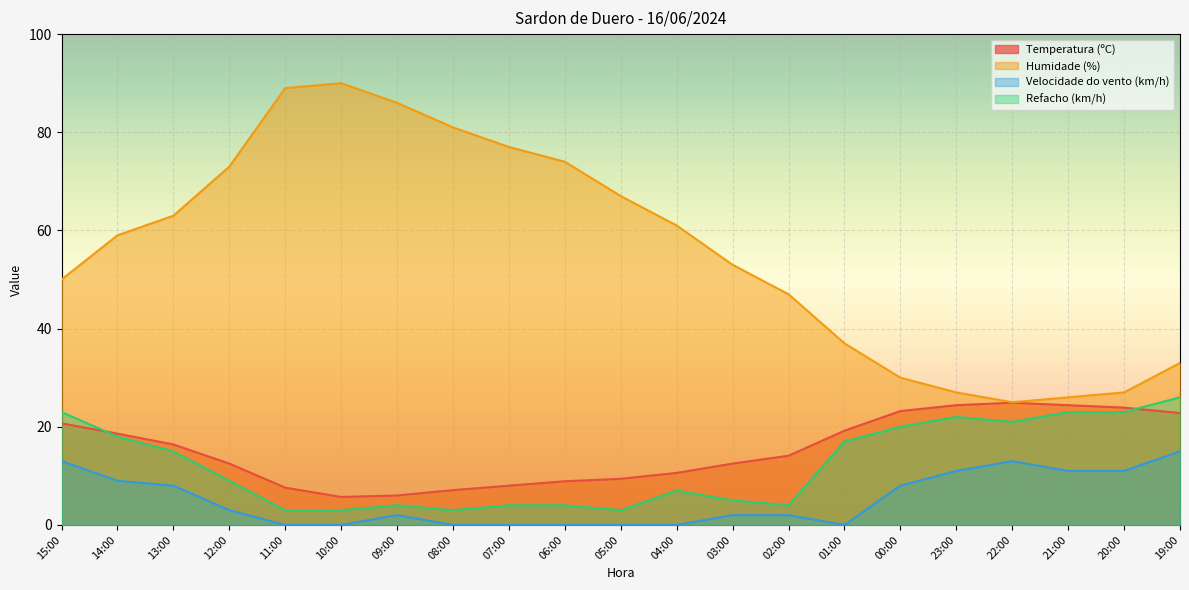

Reading right to left, transcribe all the data shown in this chart.

Temperatura (ºC): 19:00=22.8	20:00=23.9	21:00=24.4	22:00=24.9	23:00=24.4	00:00=23.2	01:00=19.2	02:00=14.1	03:00=12.5	04:00=10.6	05:00=9.4	06:00=8.9	07:00=8.0	08:00=7.1	09:00=6.0	10:00=5.7	11:00=7.6	12:00=12.5	13:00=16.4	14:00=18.6	15:00=20.7
Humidade (%): 19:00=33.0	20:00=27.0	21:00=26.0	22:00=25.0	23:00=27.0	00:00=30.0	01:00=37.0	02:00=47.0	03:00=53.0	04:00=61.0	05:00=67.0	06:00=74.0	07:00=77.0	08:00=81.0	09:00=86.0	10:00=90.0	11:00=89.0	12:00=73.0	13:00=63.0	14:00=59.0	15:00=50.0
Velocidade do vento (km/h): 19:00=15.0	20:00=11.0	21:00=11.0	22:00=13.0	23:00=11.0	00:00=8.0	01:00=0.0	02:00=2.0	03:00=2.0	04:00=0.0	05:00=0.0	06:00=0.0	07:00=0.0	08:00=0.0	09:00=2.0	10:00=0.0	11:00=0.0	12:00=3.0	13:00=8.0	14:00=9.0	15:00=13.0
Refacho (km/h): 19:00=26.0	20:00=23.0	21:00=23.0	22:00=21.0	23:00=22.0	00:00=20.0	01:00=17.0	02:00=4.0	03:00=5.0	04:00=7.0	05:00=3.0	06:00=4.0	07:00=4.0	08:00=3.0	09:00=4.0	10:00=3.0	11:00=3.0	12:00=9.0	13:00=15.0	14:00=18.0	15:00=23.0